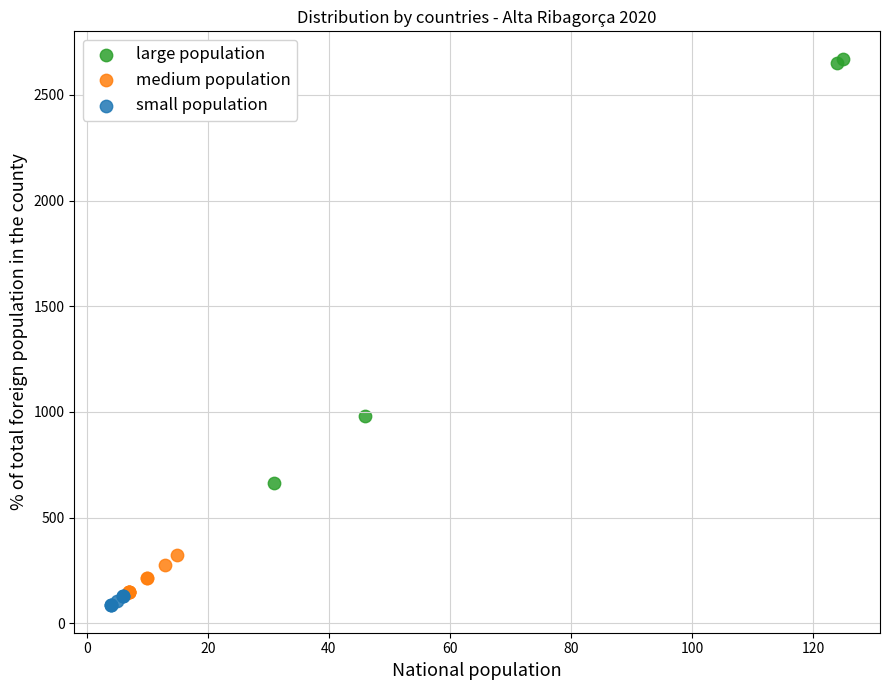

What are all the series names shown in the legend?

large population, medium population, small population